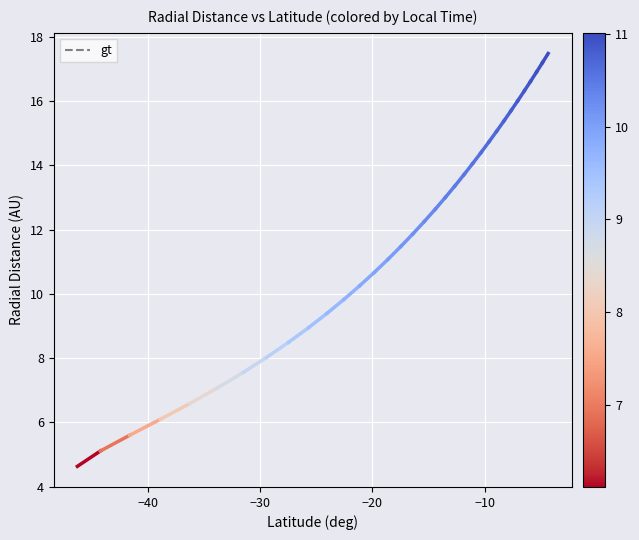

True or false: the data has more than 2 interior local peaks.

False